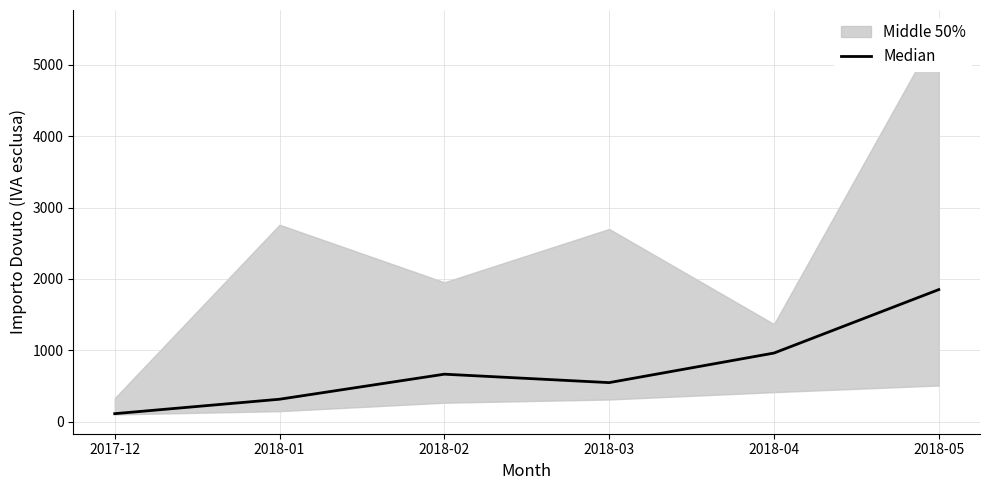

The value at 2018-04 is 604.0. True or false?

False